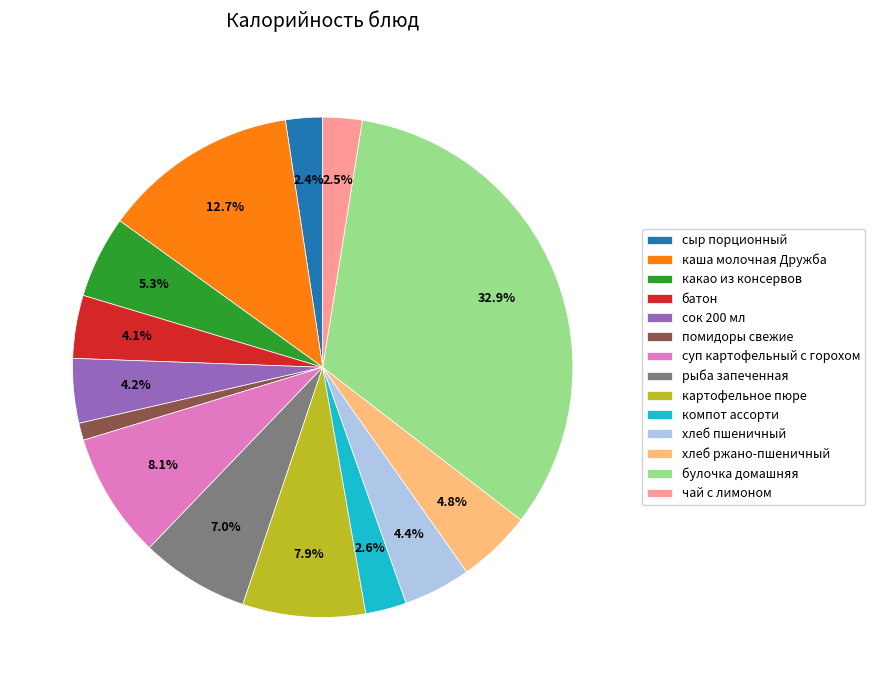

What percentage is NOT represented by сыр порционный?

97.6%